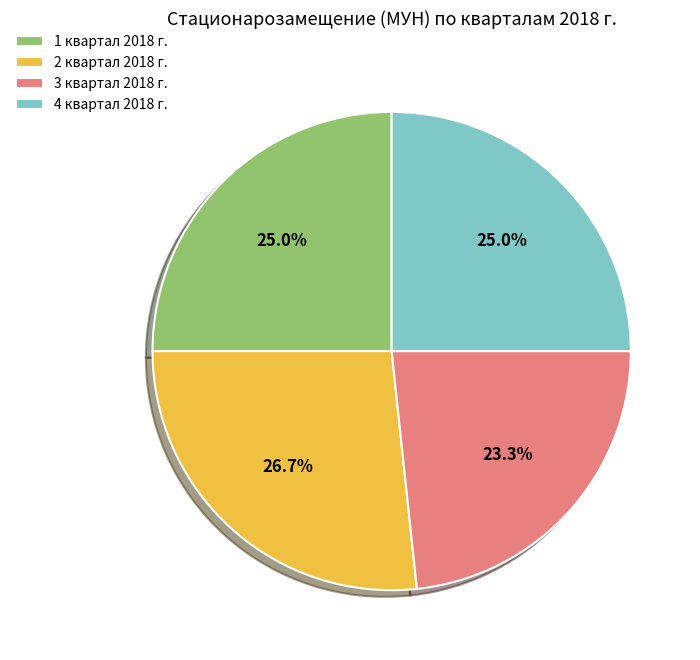

To the nearest percent, what portion does 2 квартал 2018 г. represent?

27%